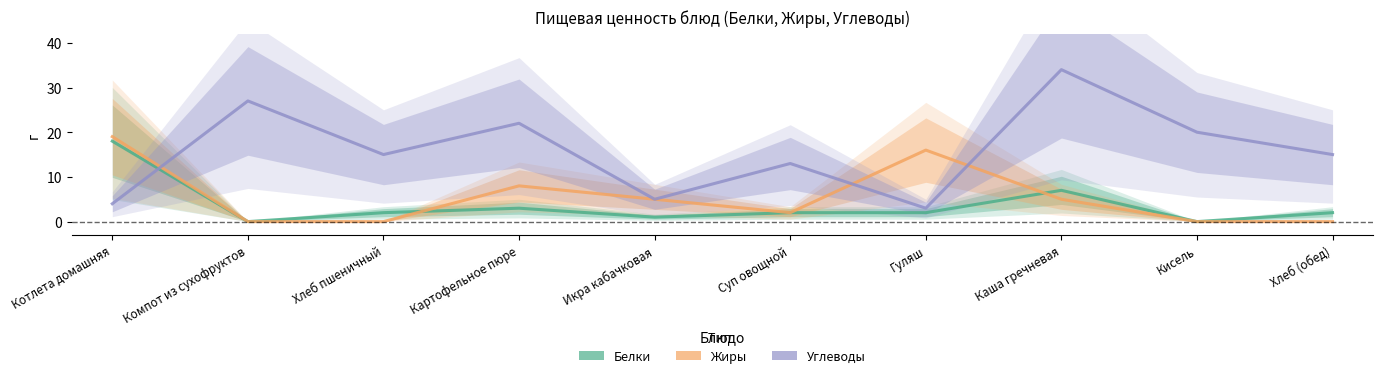

Which category has the lowest value in the Жиры series?

Компот из сухофруктов